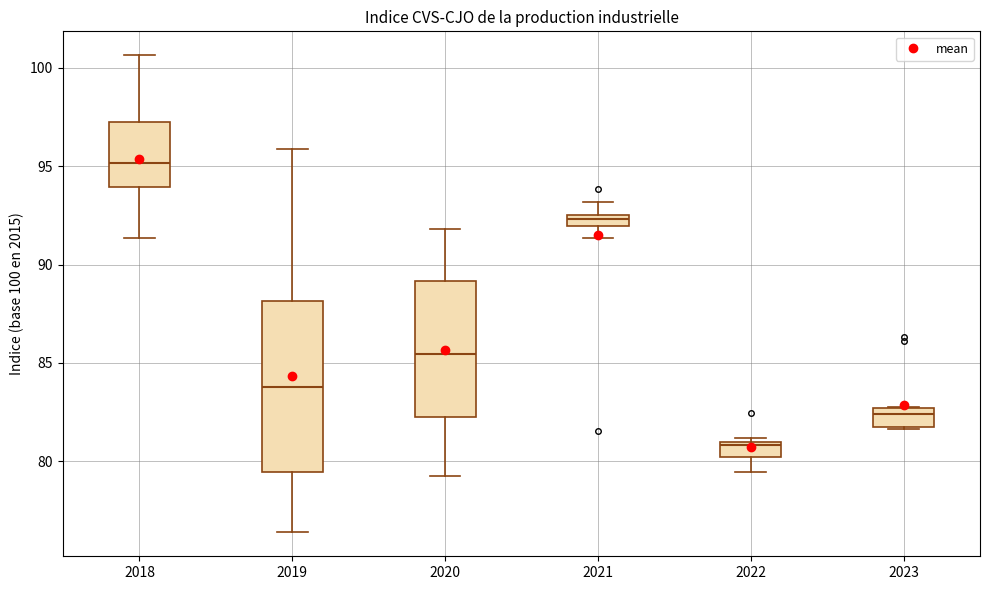

Which box has the lowest median line?

2022